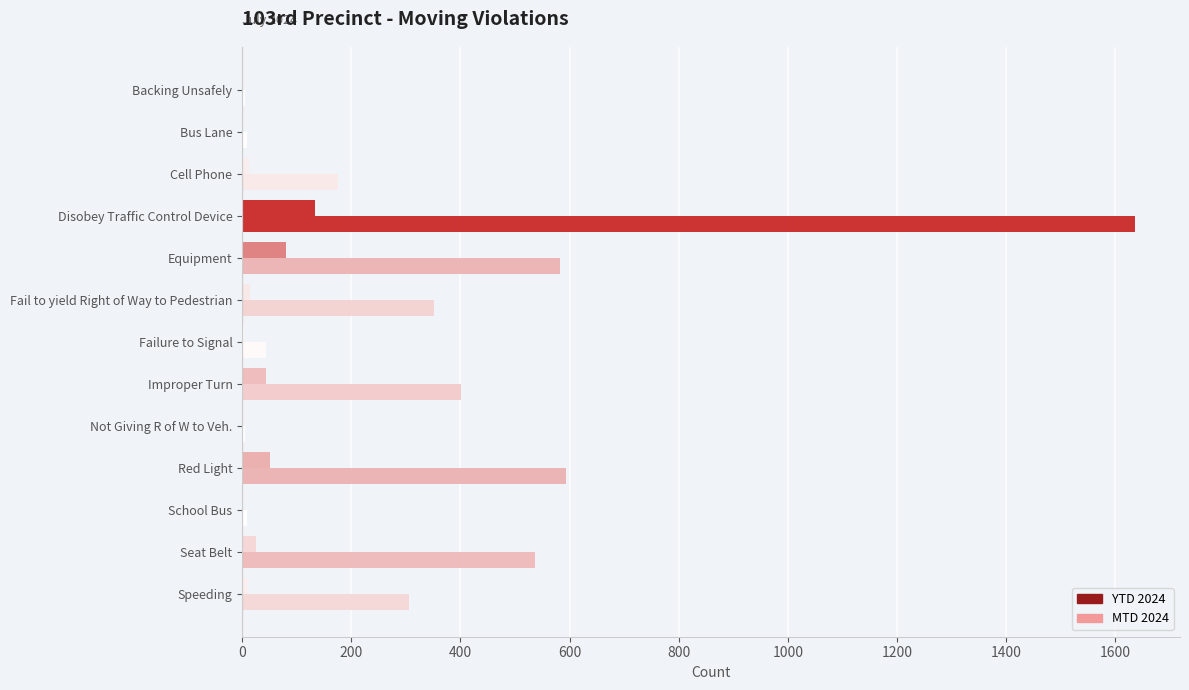

Reading left to right, what are all the values shown in this chart?

YTD 2024: 6	8	176	1637	583	352	44	401	6	594	9	536	305
MTD 2024: 1	1	12	133	81	15	3	43	1	51	1	26	11